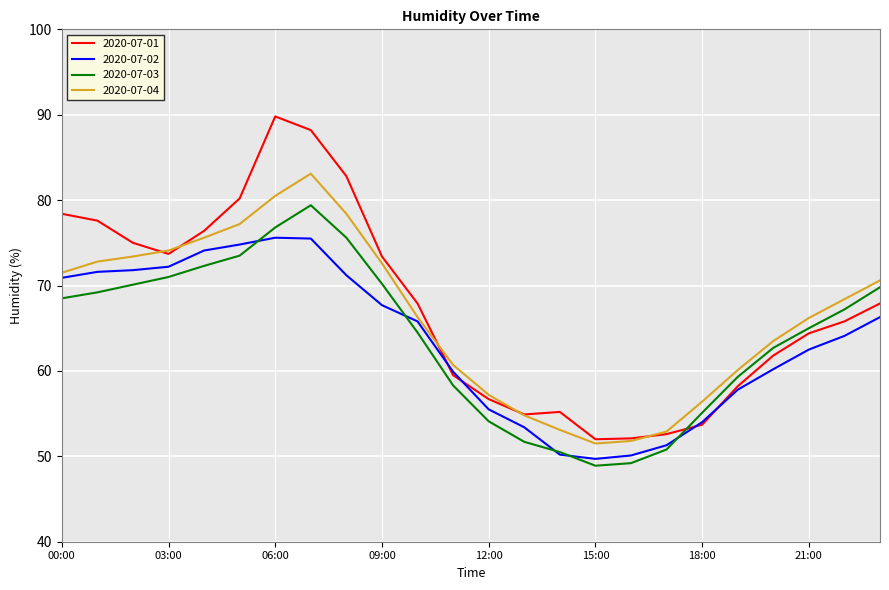

Does the chart have visible grid lines?

Yes